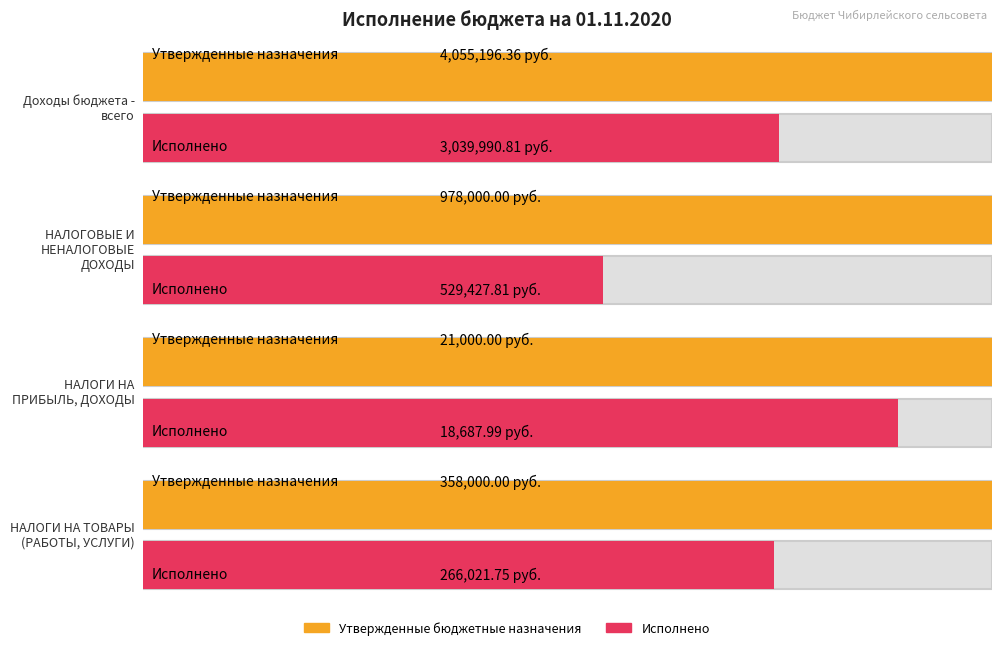

Rank the categories by Утвержденные бюджетные назначения value from highest to lowest.

Доходы бюджета - всего, НАЛОГОВЫЕ И НЕНАЛОГОВЫЕ ДОХОДЫ, НАЛОГИ НА ТОВАРЫ (РАБОТЫ, УСЛУГИ), НАЛОГИ НА ПРИБЫЛЬ, ДОХОДЫ